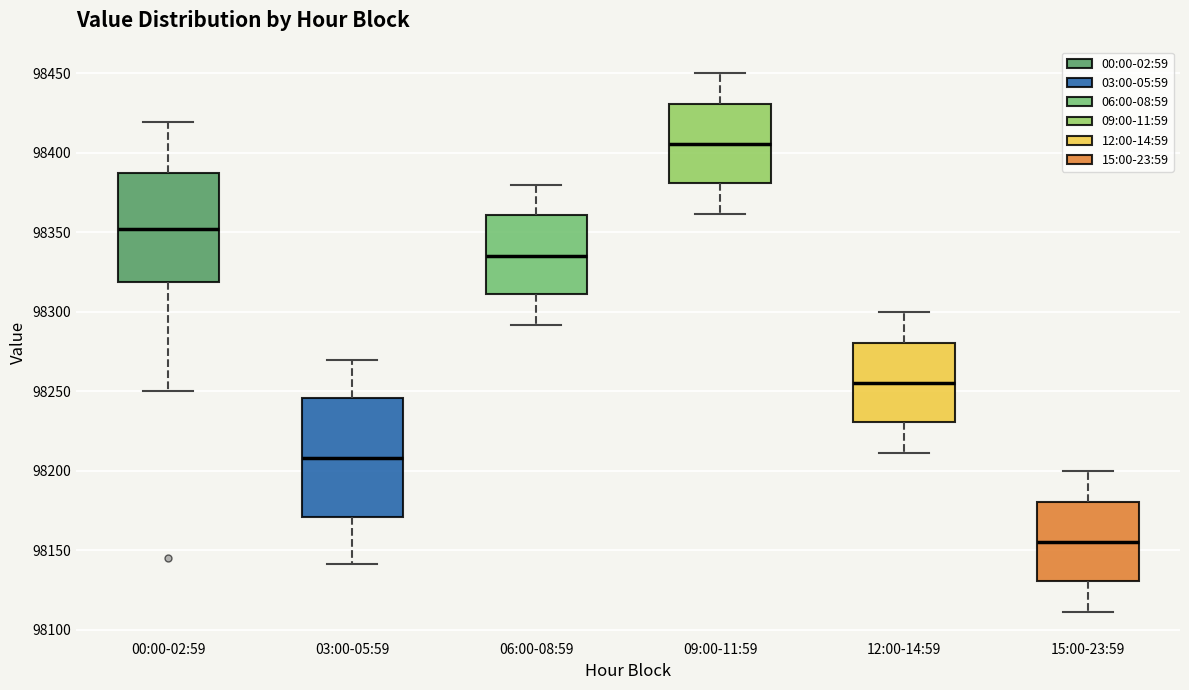

Reading left to right, transcribe this box plot: for each box, give where its median line is, the range the box spans, and where its two whiskers end, as read against the y-axis. The values are not printed on the chart, so give them approximately, as read against the axis.

00:00-02:59: median 98350, box 98320 to 98390, whiskers 98250 to 98420
03:00-05:59: median 98210, box 98170 to 98245, whiskers 98140 to 98270
06:00-08:59: median 98335, box 98310 to 98360, whiskers 98290 to 98380
09:00-11:59: median 98405, box 98380 to 98430, whiskers 98360 to 98450
12:00-14:59: median 98255, box 98230 to 98280, whiskers 98210 to 98300
15:00-23:59: median 98155, box 98130 to 98180, whiskers 98110 to 98200